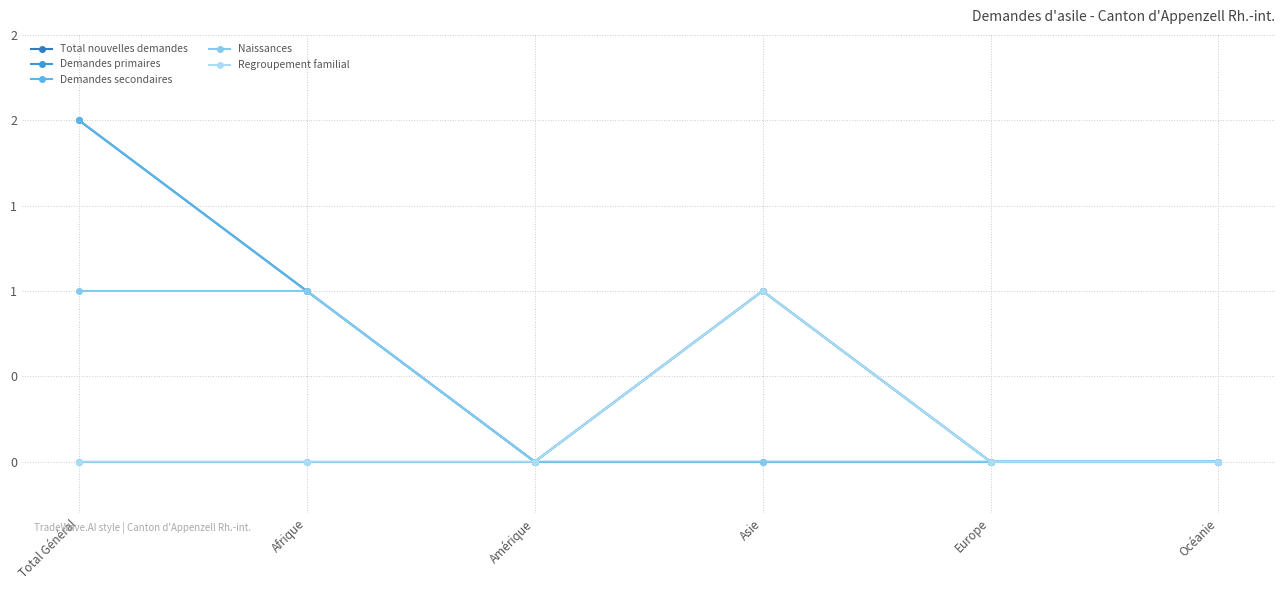

Reading right to left, extract all data points from this chart.

Total nouvelles demandes: Océanie=0	Europe=0	Asie=1	Amérique=0	Afrique=1	Total Général=2
Demandes primaires: Océanie=0	Europe=0	Asie=0	Amérique=0	Afrique=0	Total Général=0
Demandes secondaires: Océanie=0	Europe=0	Asie=1	Amérique=0	Afrique=1	Total Général=2
Naissances: Océanie=0	Europe=0	Asie=0	Amérique=0	Afrique=1	Total Général=1
Regroupement familial: Océanie=0	Europe=0	Asie=1	Amérique=0	Afrique=0	Total Général=0